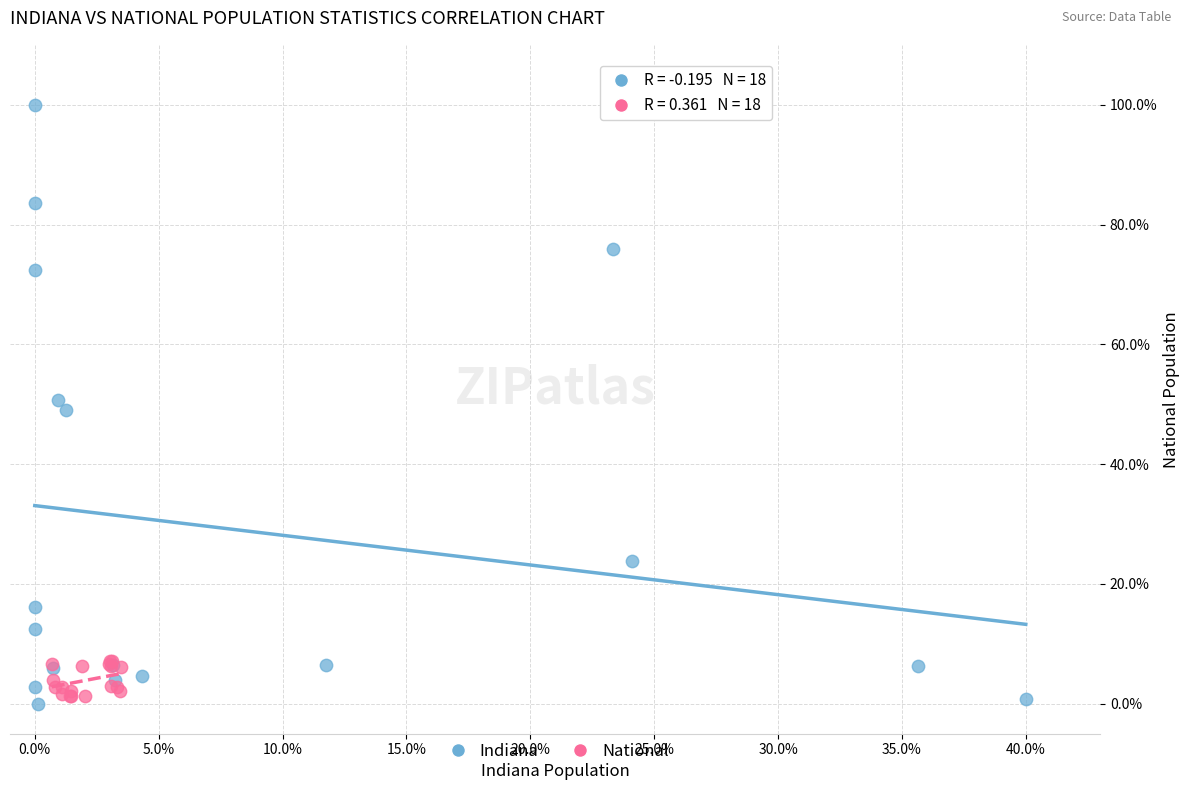

What are all the series names shown in the legend?

Indiana, National